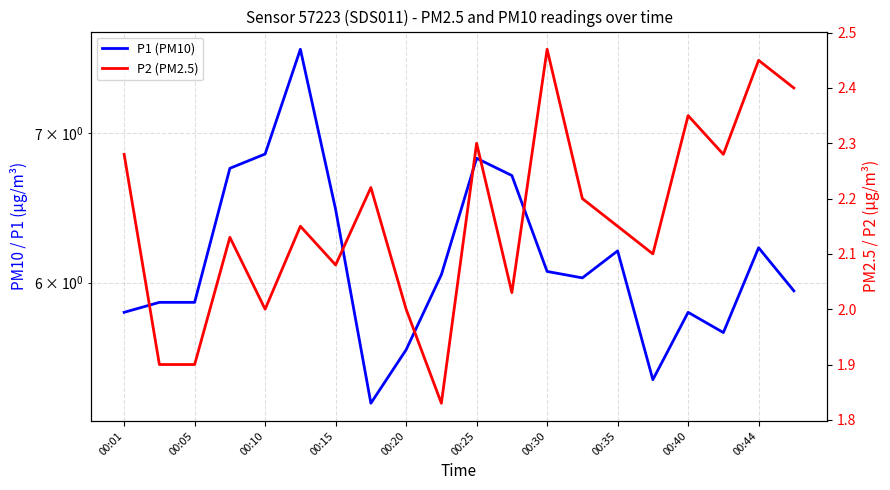

At 00:05, list the series in order from smallest to largest.

P2 (PM2.5), P1 (PM10)